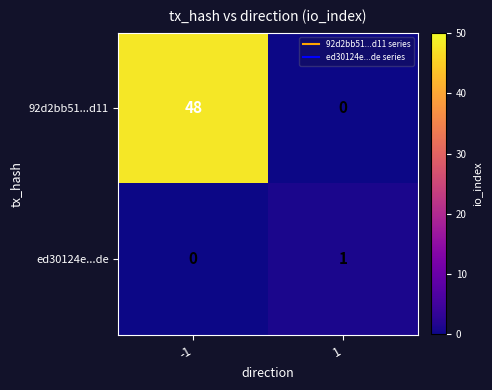

Is it true that ed30124e...de equals -1 at -1?

False